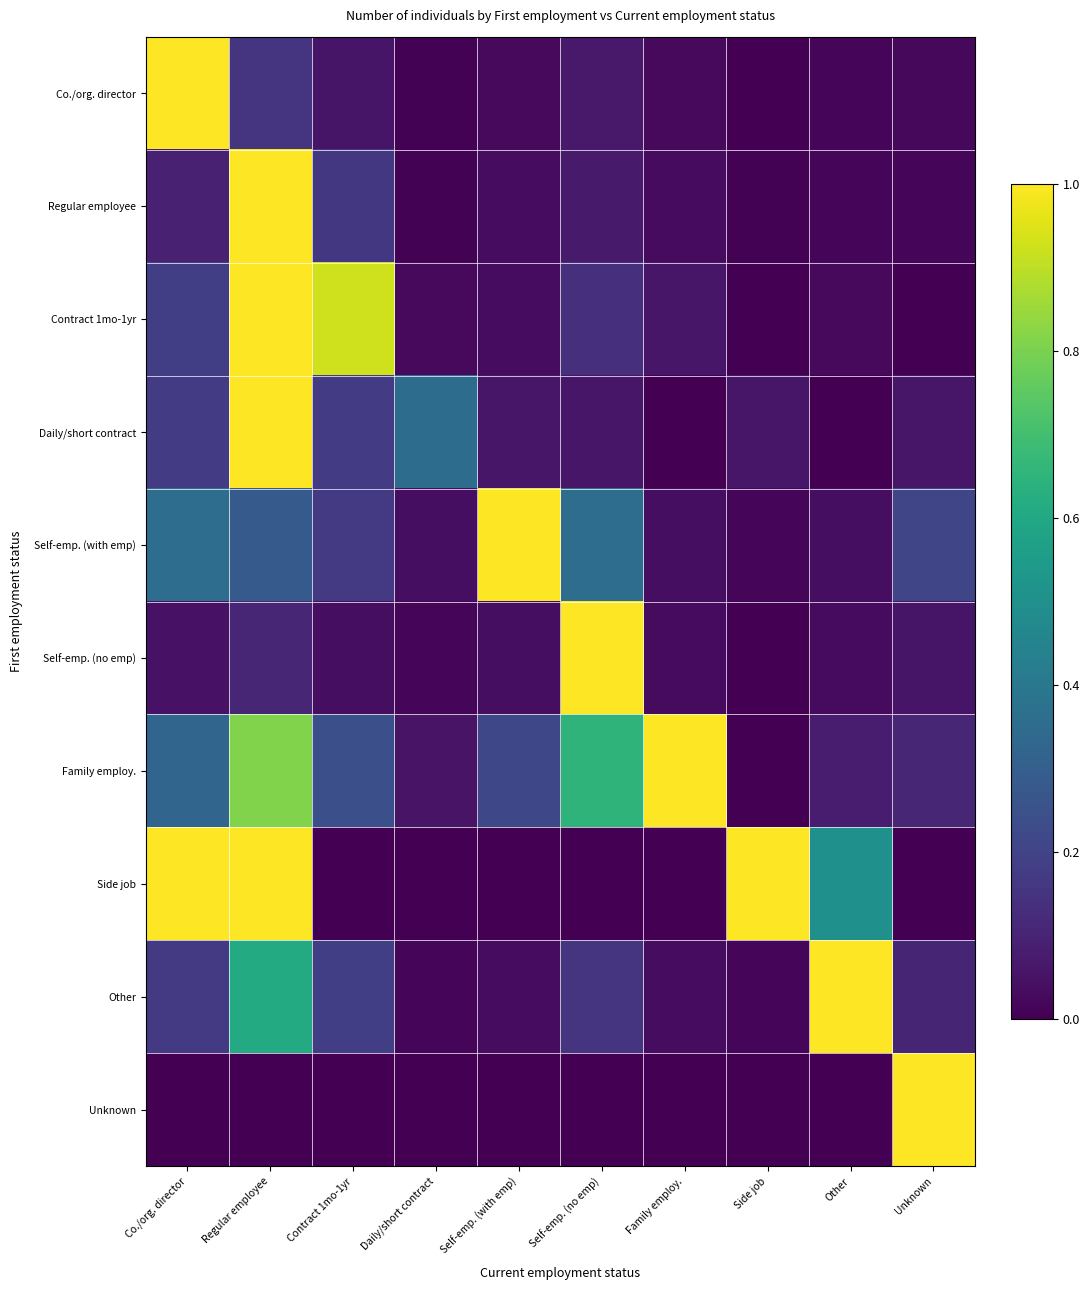

Which series has the largest range (max minus min)?

Contract 1mo-1yr